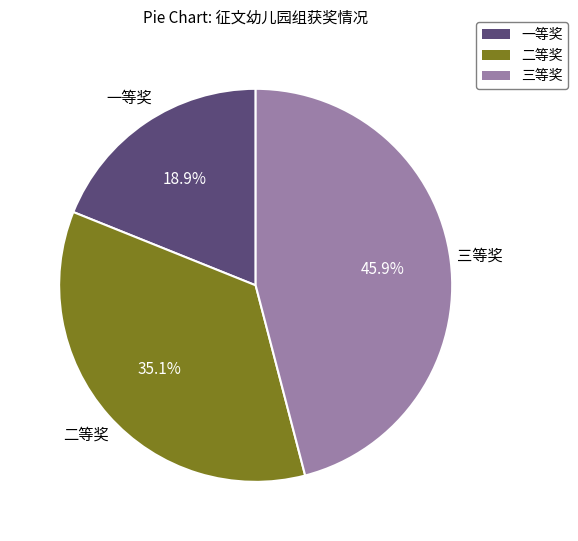

Is it true that 二等奖 is 28% of the pie?

False